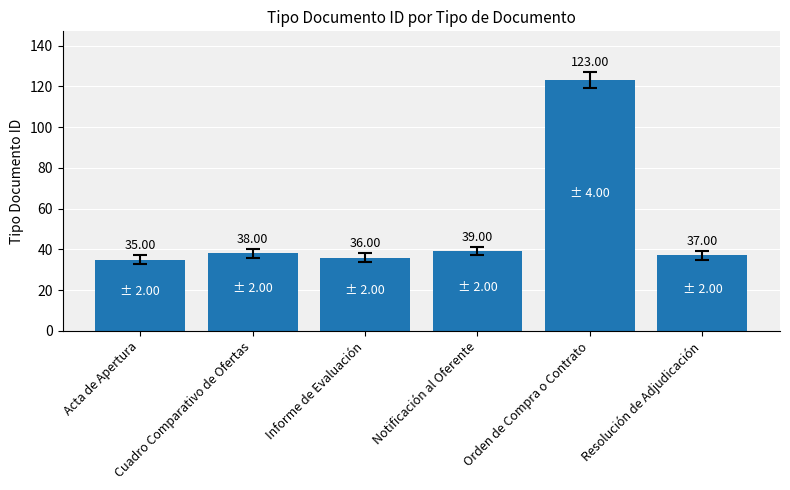

What value does the data have at Orden de Compra o Contrato?

123